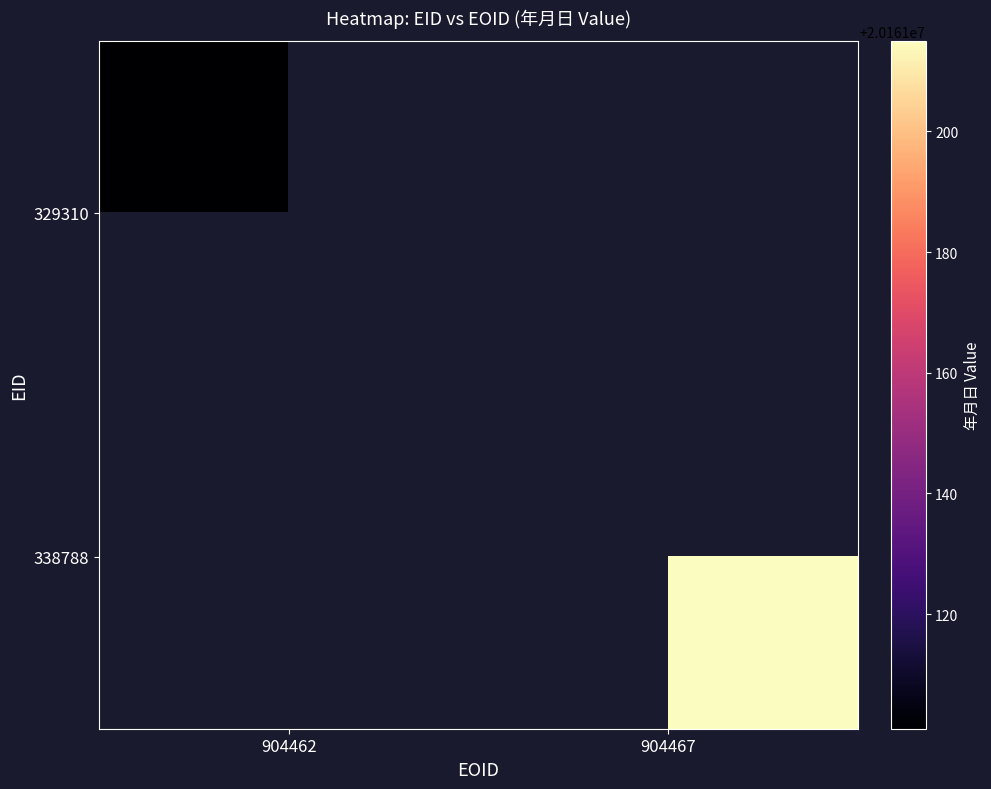

Which category has the lowest value in the 329310 series?

904462